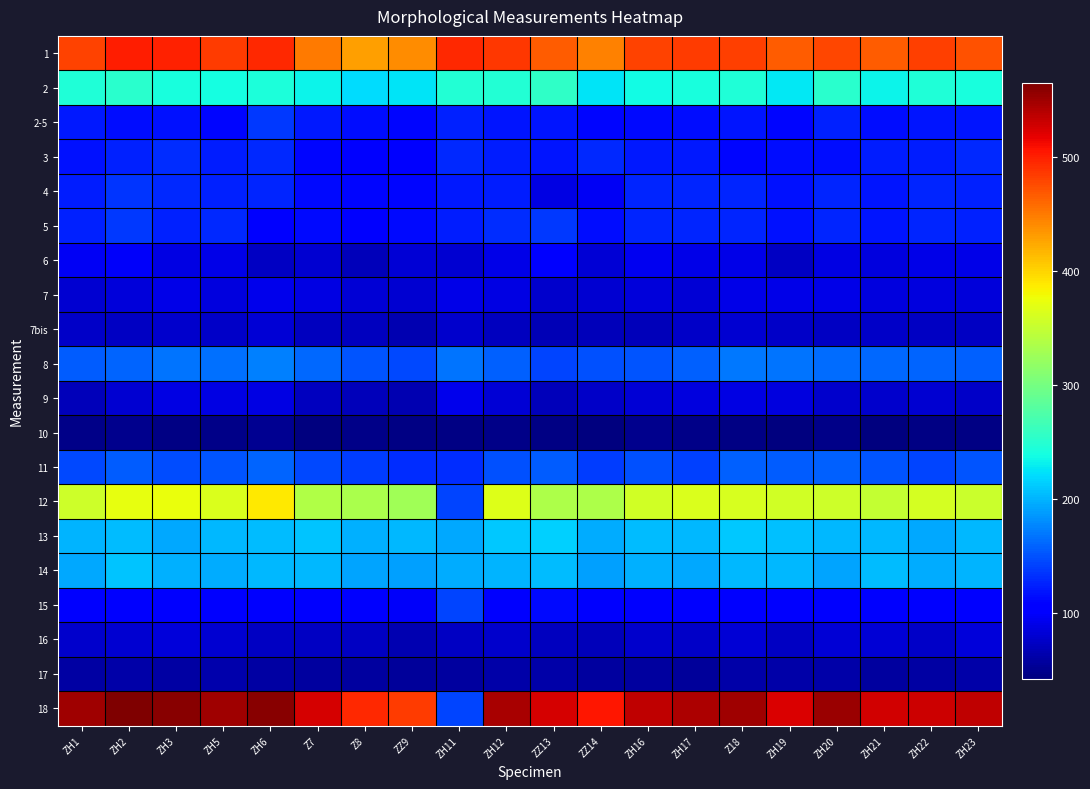

What is the difference between the highest and lowest values at ZZ9?

440.0